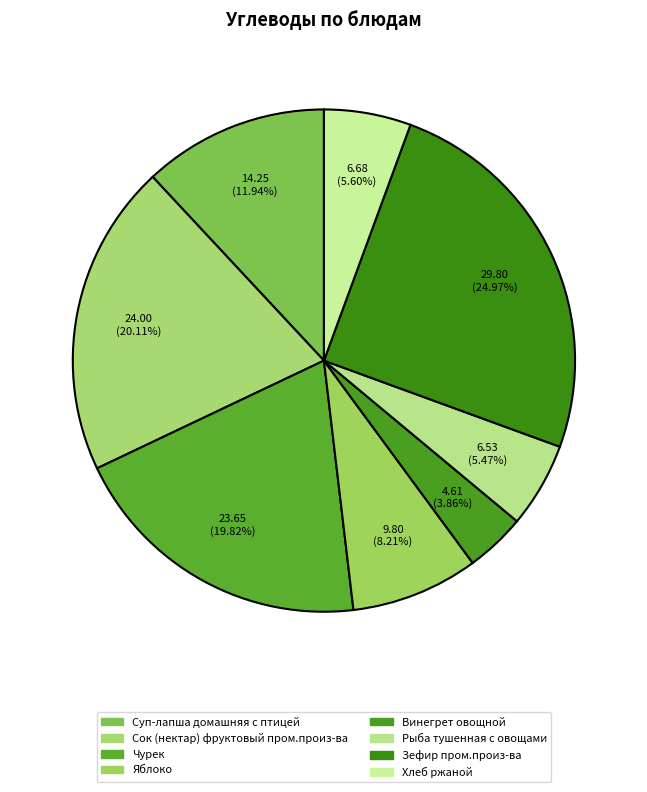

To the nearest percent, what is the average slice percentage?

12%